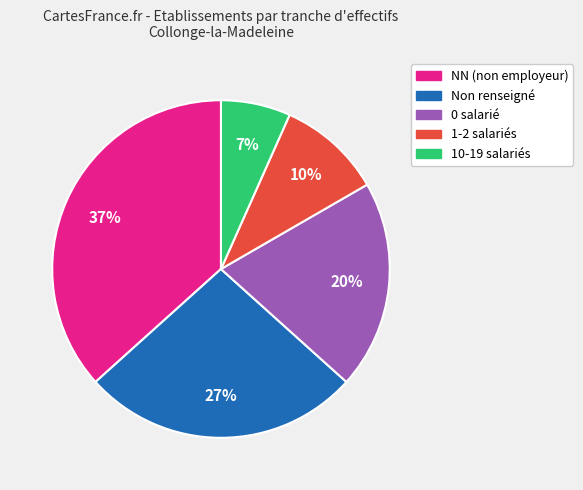

To the nearest percent, what is the difference between the largest and smallest slice percentages?

30%